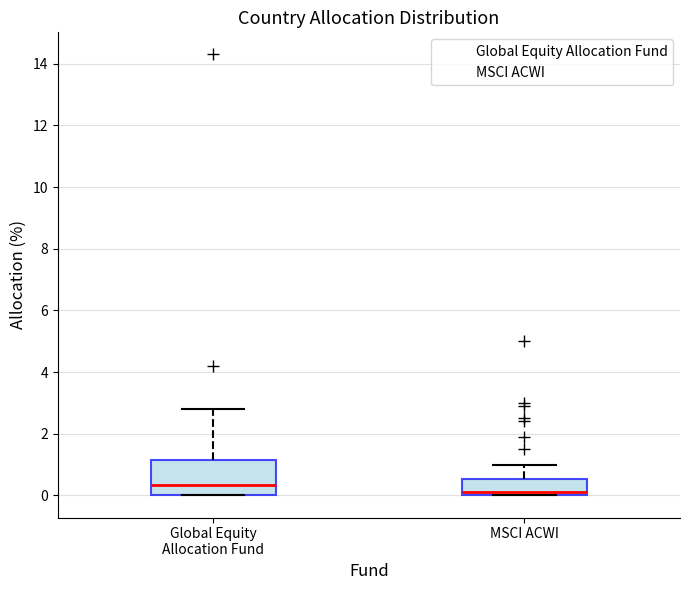

Which box has the lowest median line?

MSCI ACWI